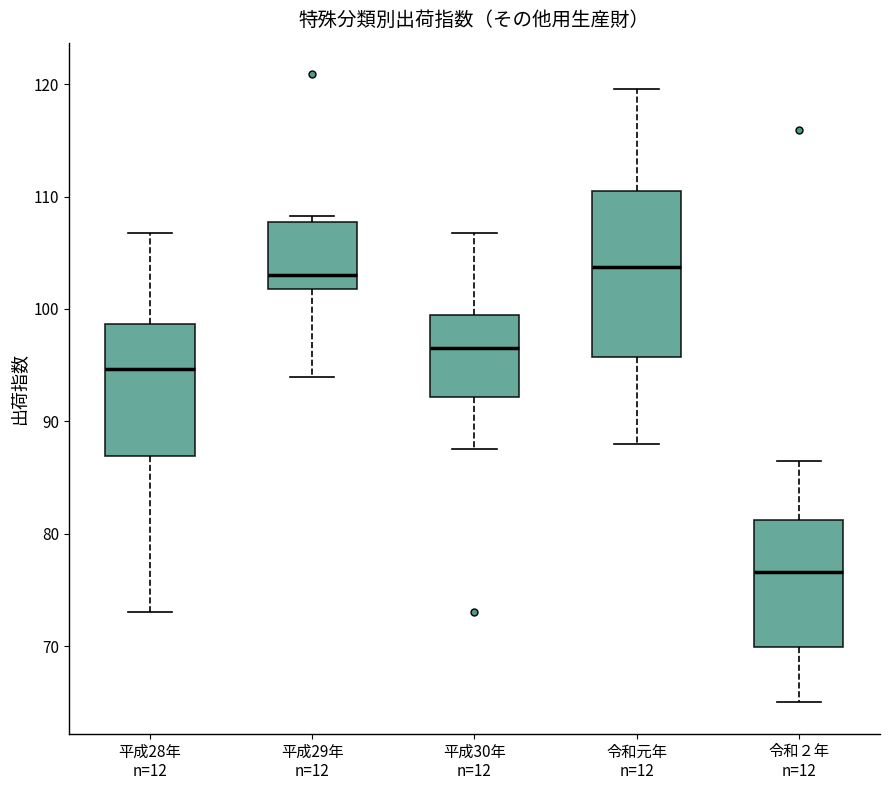

Where is the lower edge of the box for 令和２年 n=12 on the y-axis? The values are not printed on the chart, so give them approximately, as read against the axis.

70